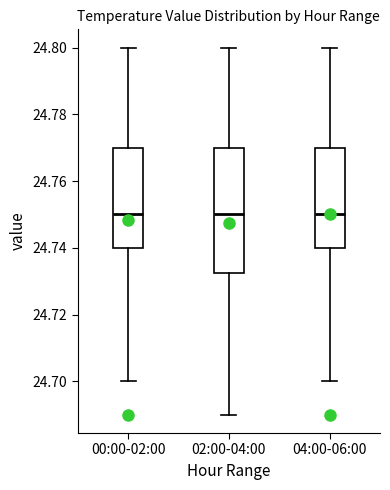

Comparing the boxes themselves (not the whiskers), which one is the tallest?

02:00-04:00